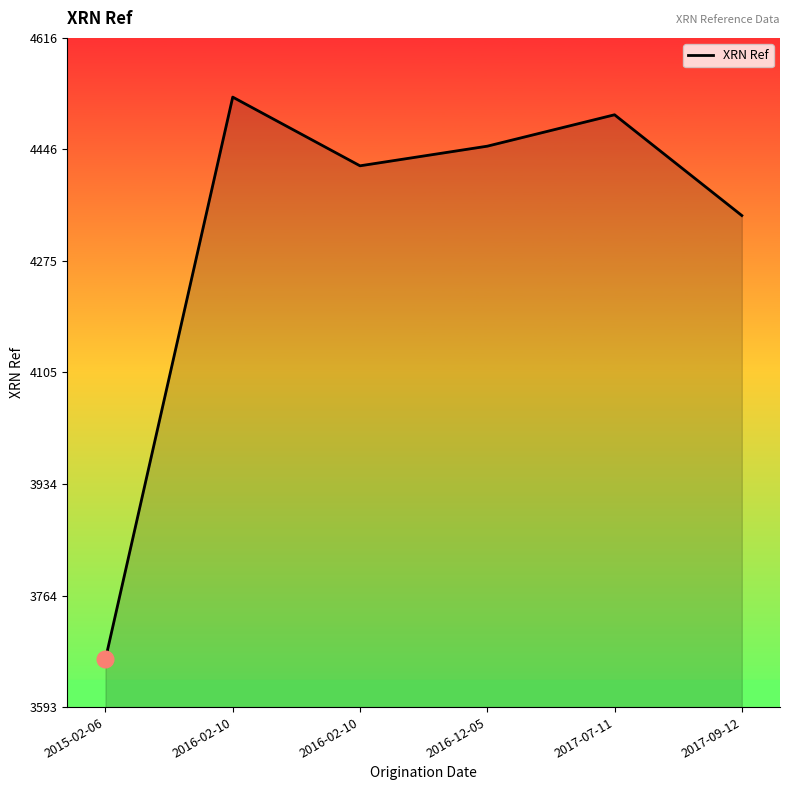

Reading right to left, what are all the values shown in this chart?

2017-09-12=4345	2017-07-11=4499	2016-12-05=4451	2016-02-10=4421	2016-02-10=4526	2015-02-06=3667